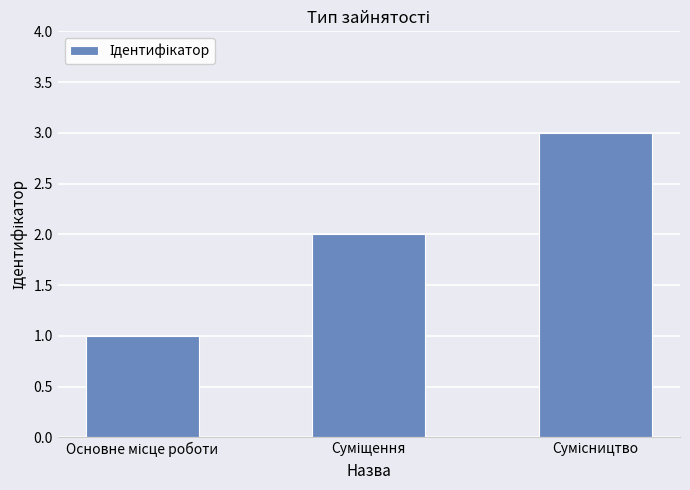

What is the maximum value shown in the chart?

3